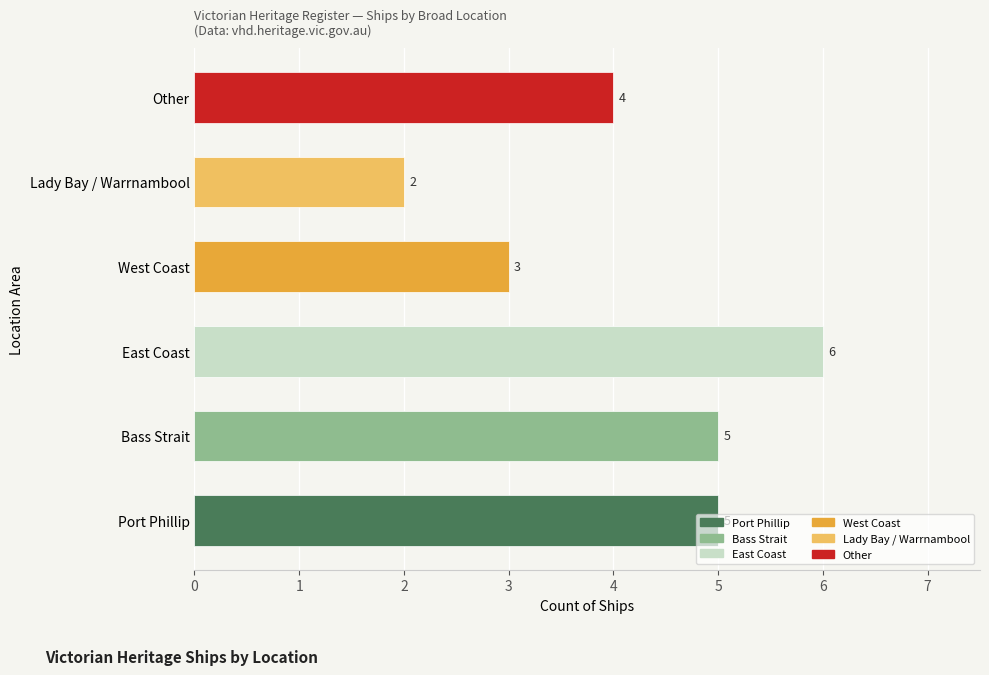

Which has a higher value, East Coast or Other?

East Coast